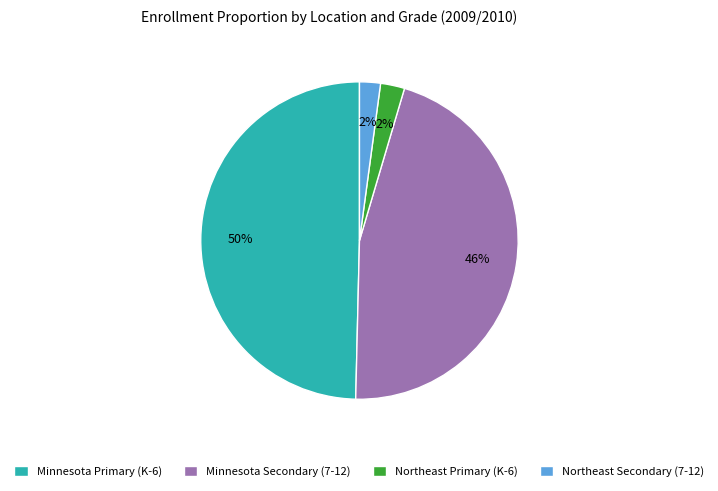

Combined, do Minnesota Secondary (7-12) and Northeast Primary (K-6) account for over 50%?

No